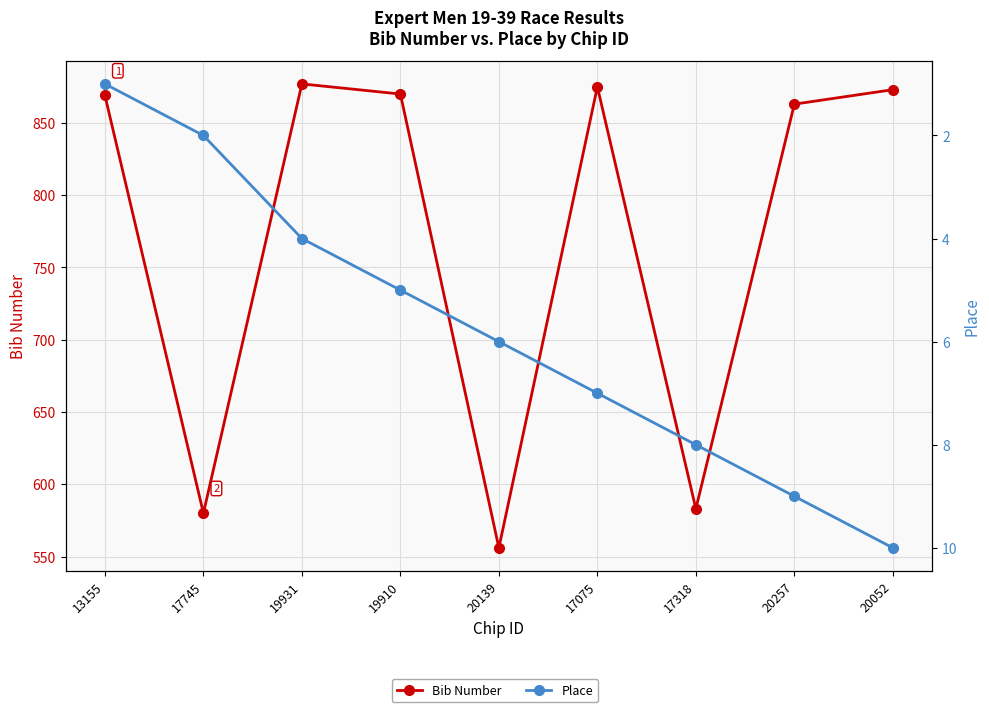

What is the sum of all Bib Number values?

6946